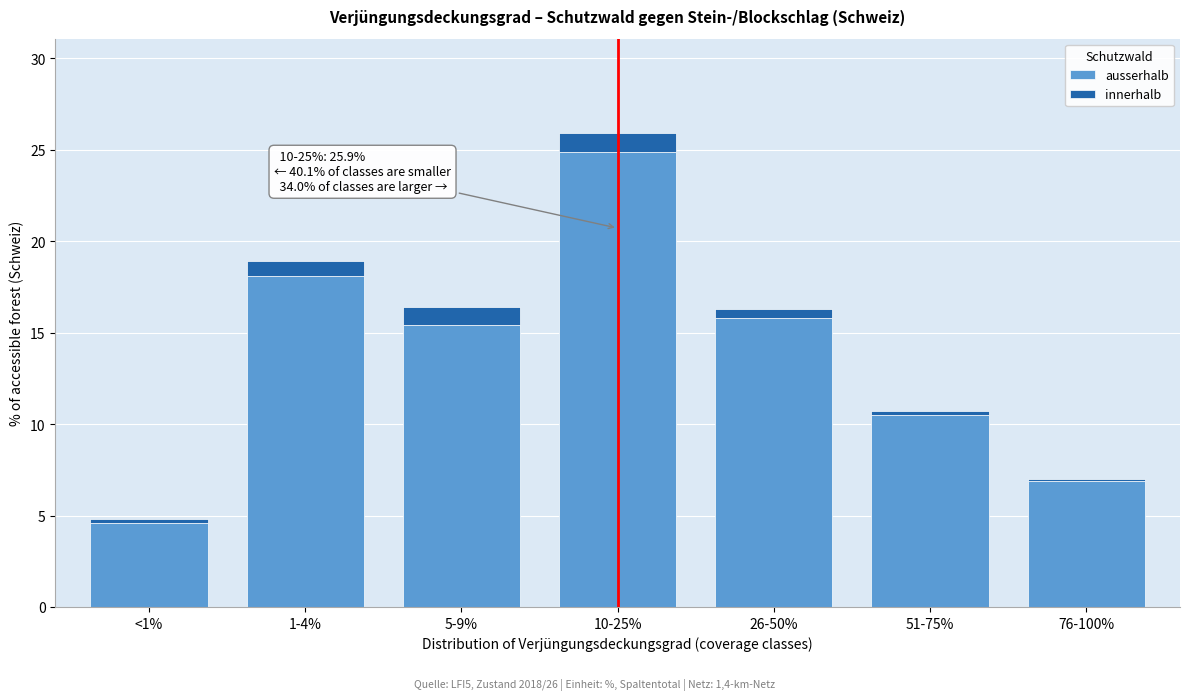

Reading right to left, transcribe the values for ausserhalb.

76-100%=6.9	51-75%=10.5	26-50%=15.8	10-25%=24.9	5-9%=15.4	1-4%=18.1	<1%=4.6